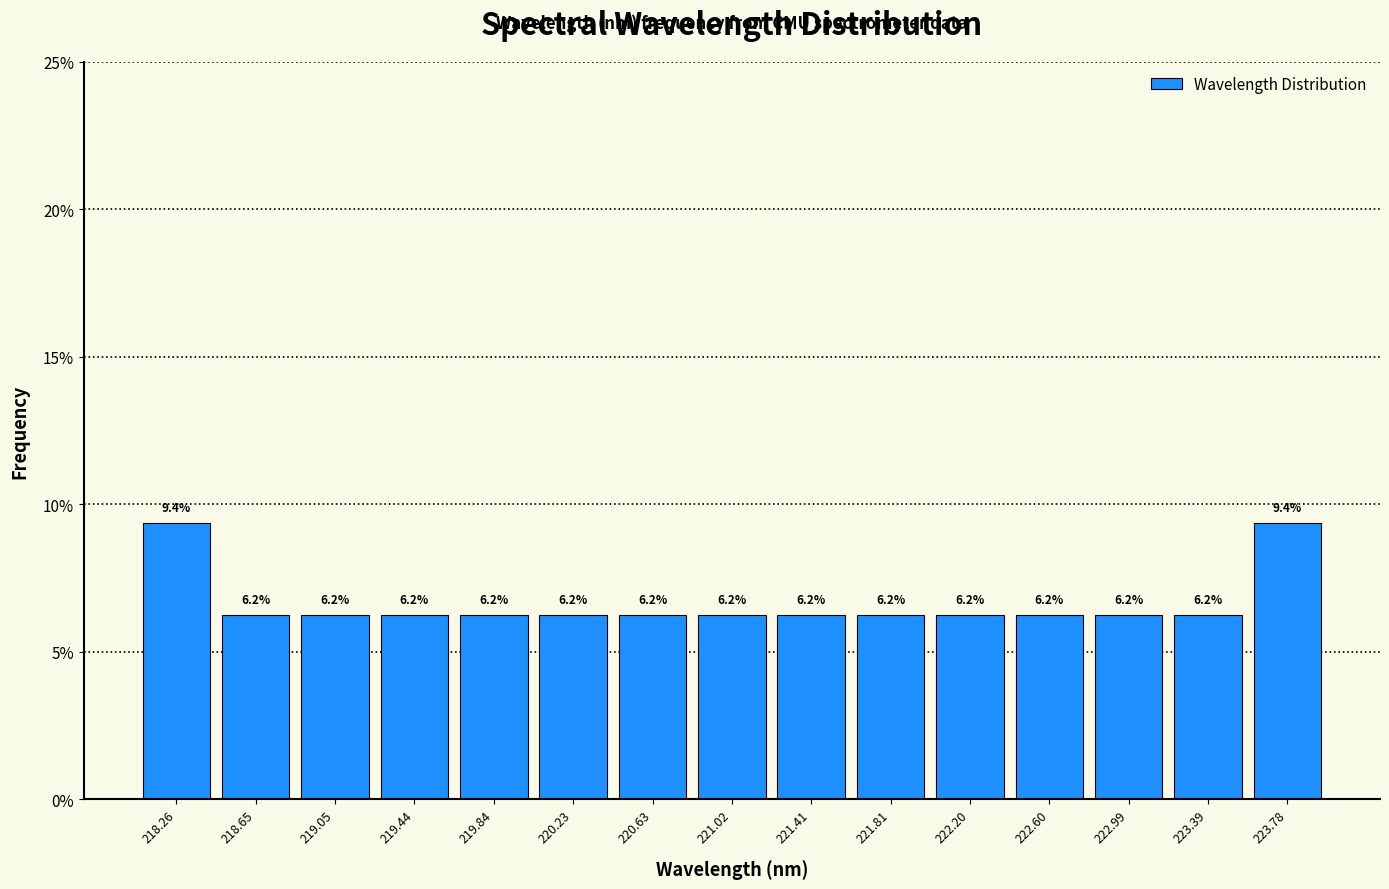

Reading left to right, transcribe this chart: for each bar, give the range it covers on the x-axis and its height. The bar edges are not printed on the chart, so give them approximately, as read against the axis.

218.05 to 218.45: 9.4
218.45 to 218.85: 6.2
218.85 to 219.25: 6.2
219.25 to 219.65: 6.2
219.65 to 220.05: 6.2
220.05 to 220.45: 6.2
220.45 to 220.80: 6.2
220.80 to 221.20: 6.2
221.20 to 221.60: 6.2
221.60 to 222.00: 6.2
222.00 to 222.40: 6.2
222.40 to 222.80: 6.2
222.80 to 223.20: 6.2
223.20 to 223.60: 6.2
223.60 to 224.00: 9.4